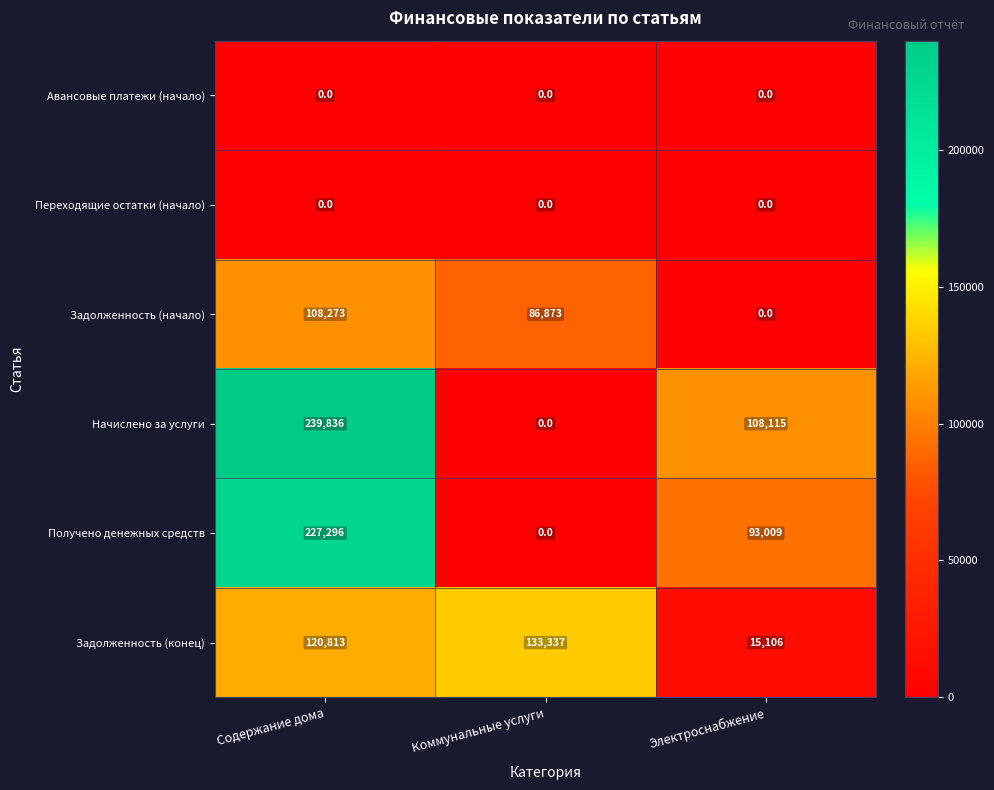

Reading right to left, extract all data points from this chart.

Авансовые платежи (начало): Электроснабжение=0	Коммунальные услуги=0	Содержание дома=0
Переходящие остатки (начало): Электроснабжение=0	Коммунальные услуги=0	Содержание дома=0
Задолженность (начало): Электроснабжение=0	Коммунальные услуги=86873	Содержание дома=108273
Начислено за услуги: Электроснабжение=108115	Коммунальные услуги=0	Содержание дома=239836
Получено денежных средств: Электроснабжение=93009	Коммунальные услуги=0	Содержание дома=227296
Задолженность (конец): Электроснабжение=15106	Коммунальные услуги=133337	Содержание дома=120813